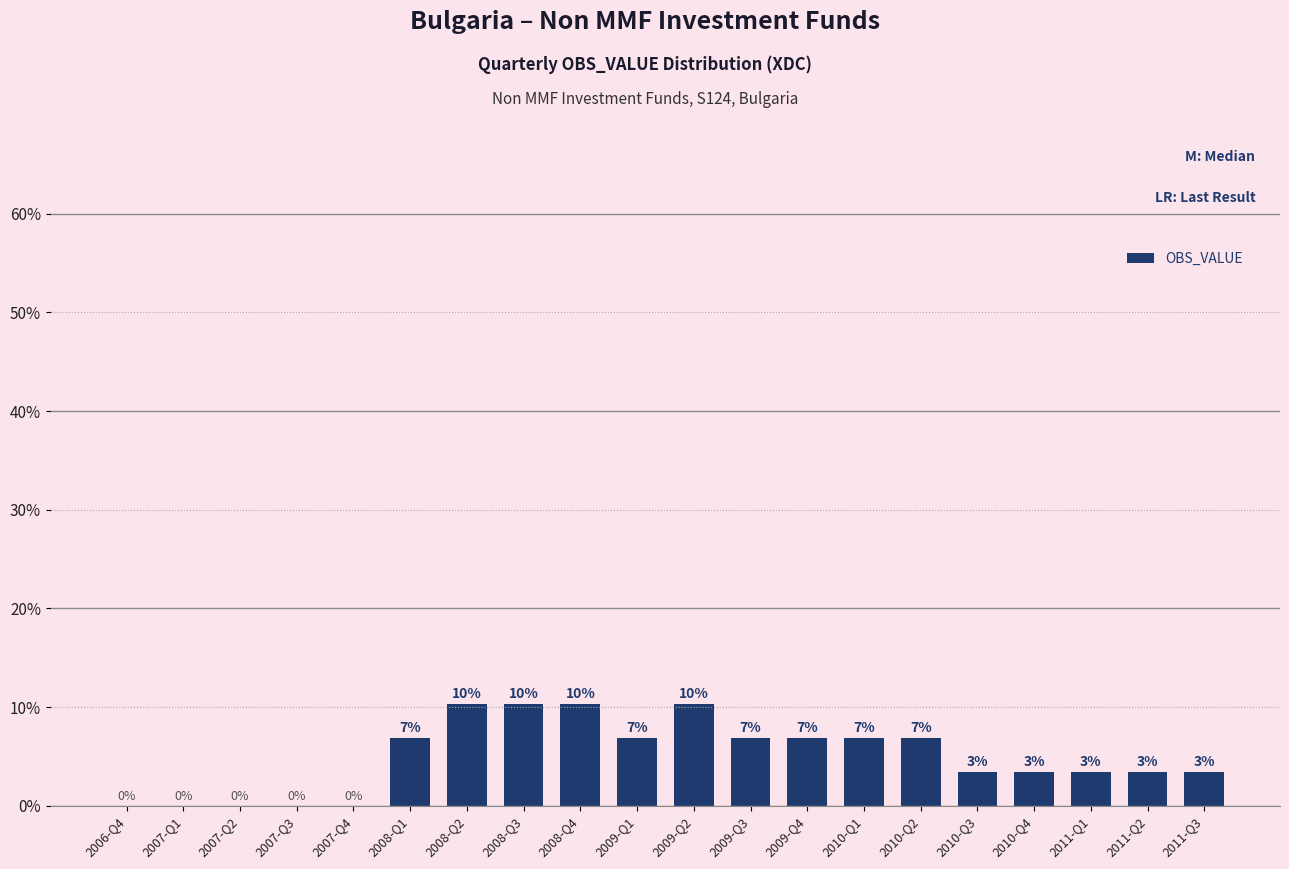

Where is the data nearest to the value 5?

2010-Q3